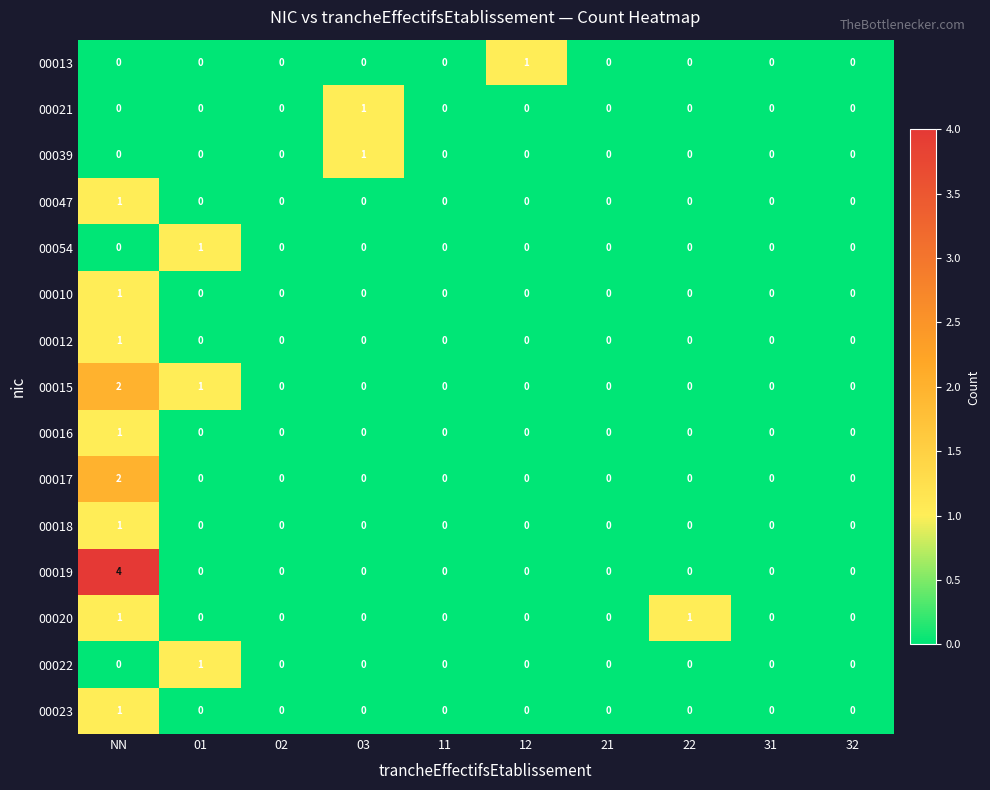

How many 00017 values are between 0 and 1?

9